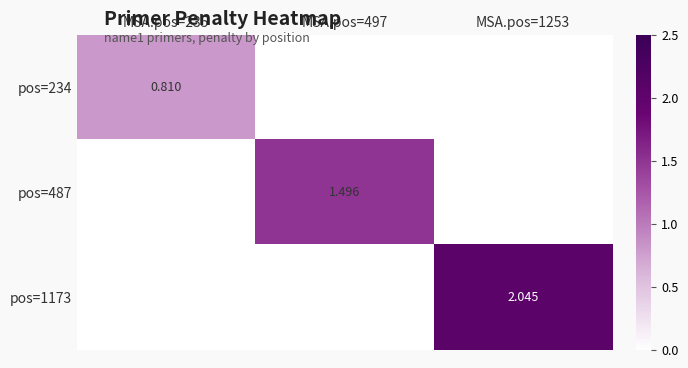

Which series has the largest total across all categories?

pos=1173